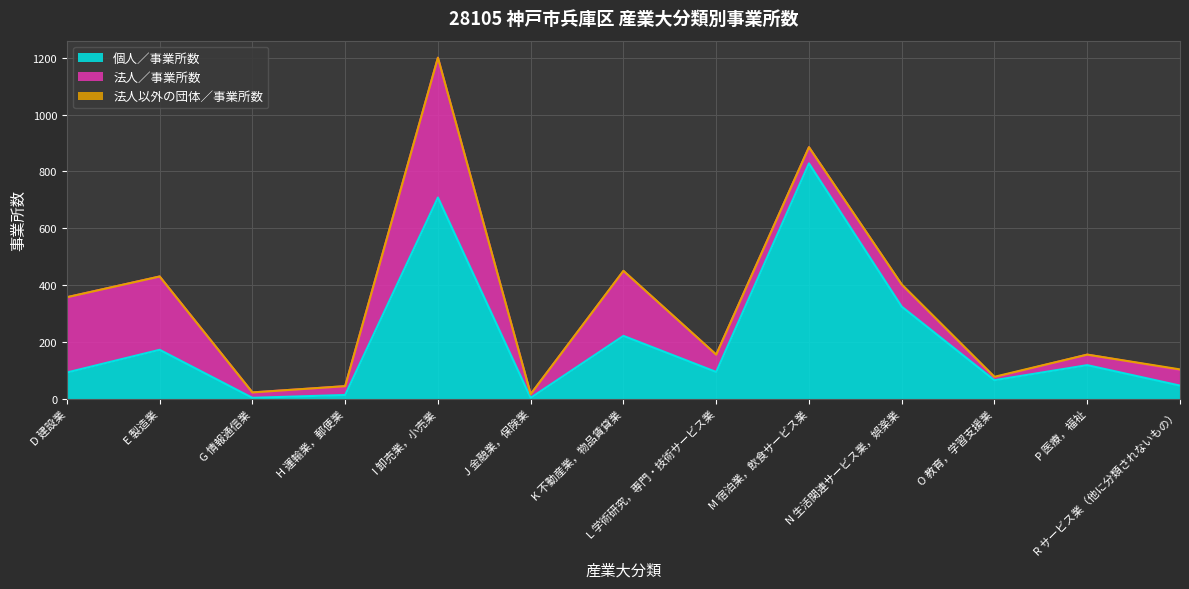

List the series in order of their overall mean, lowest first.

法人以外の団体／事業所数, 法人／事業所数, 個人／事業所数